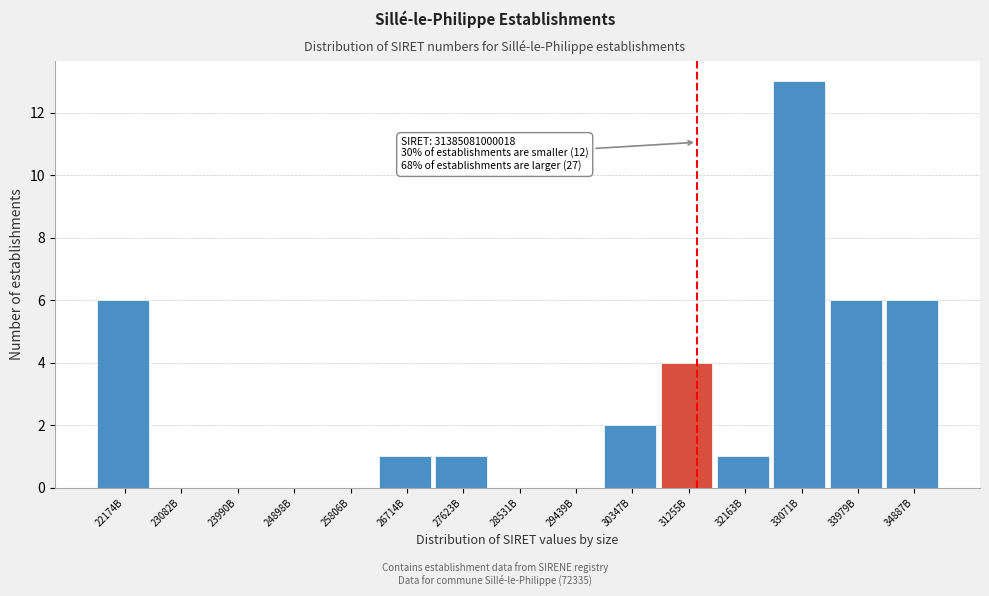

Reading left to right, list all the values displayed in this chart.

22174B=6	23082B=0	23990B=0	24898B=0	25806B=0	26714B=1	27623B=1	28531B=0	29439B=0	30347B=2	31255B=4	32163B=1	33071B=13	33979B=6	34887B=6